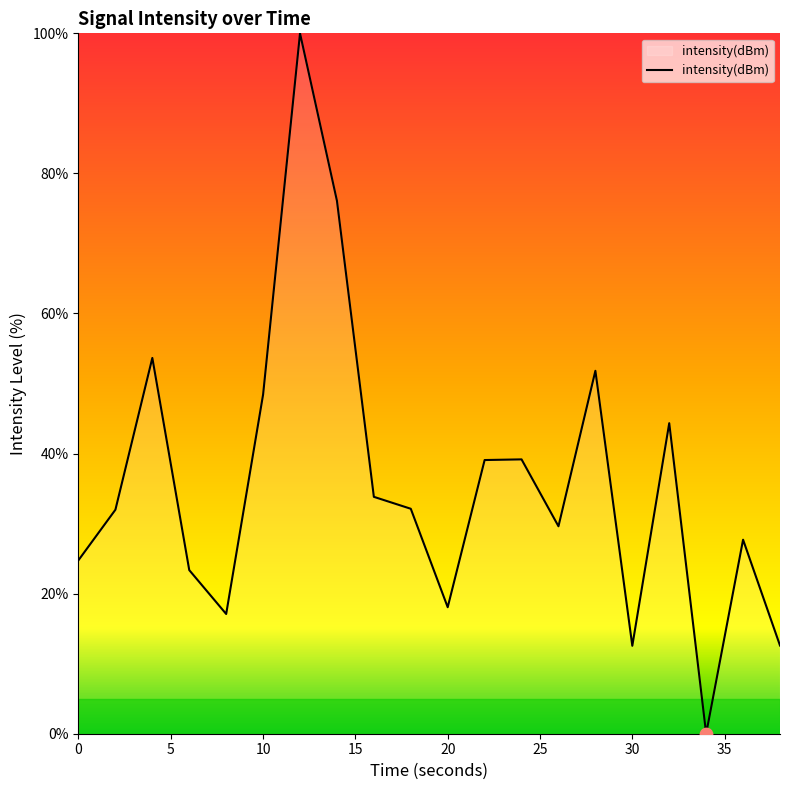

What is the greatest value displayed?

100.0